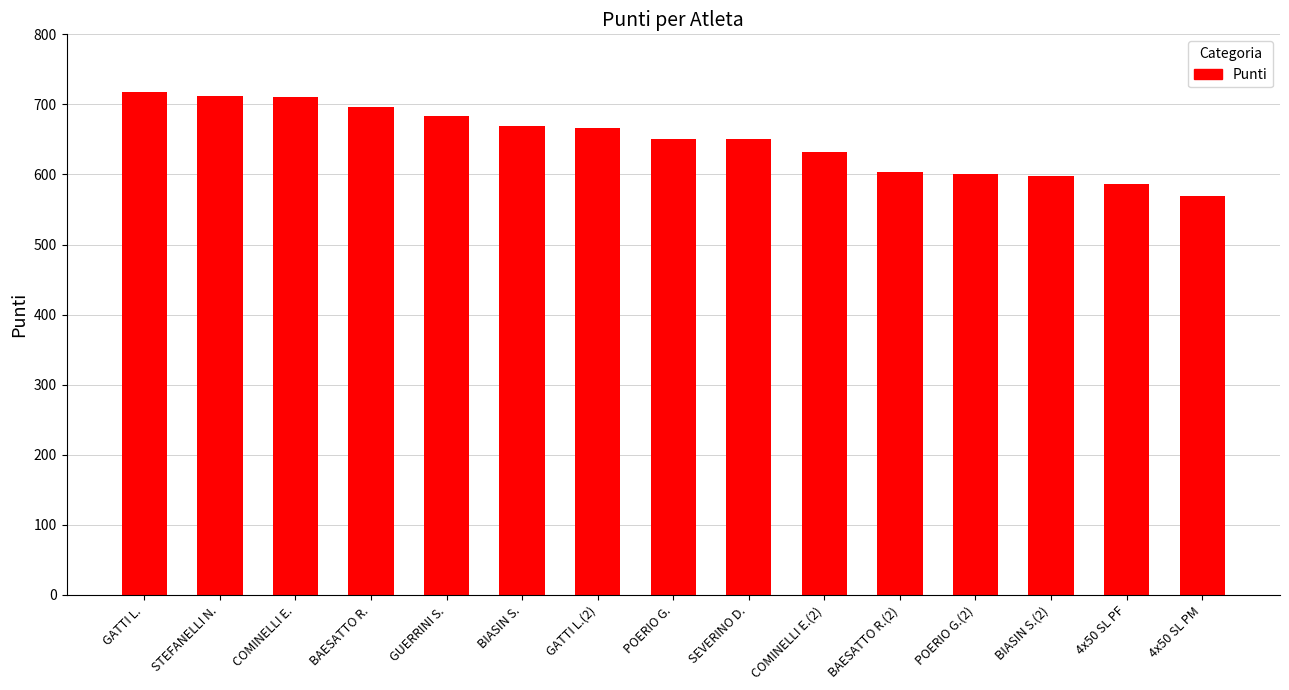

What is the change in value from BIASIN S. to BAESATTO R.(2)?

-65